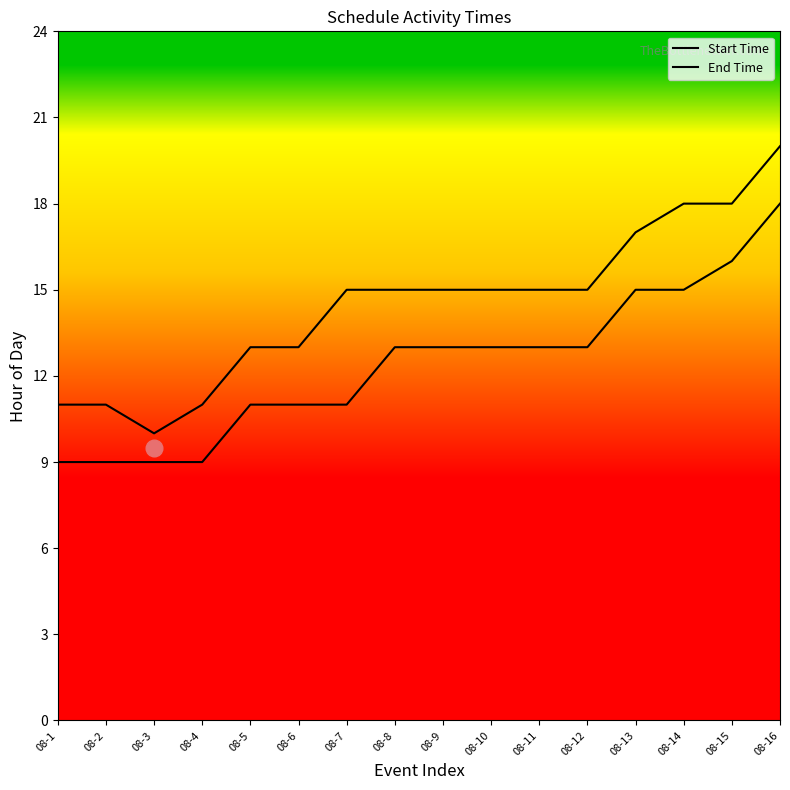

What is the smallest value displayed?

9